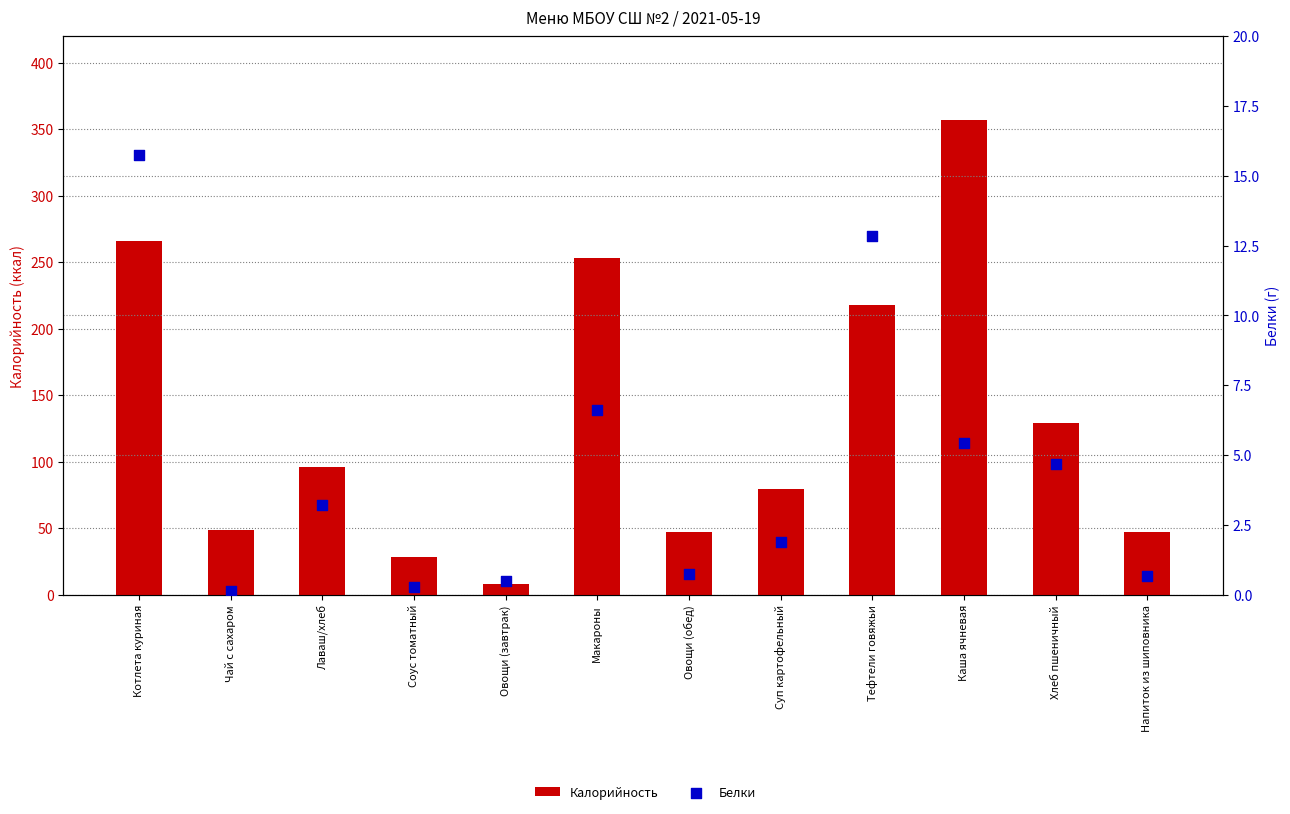

Which series contains the highest Y value?

Калорийность